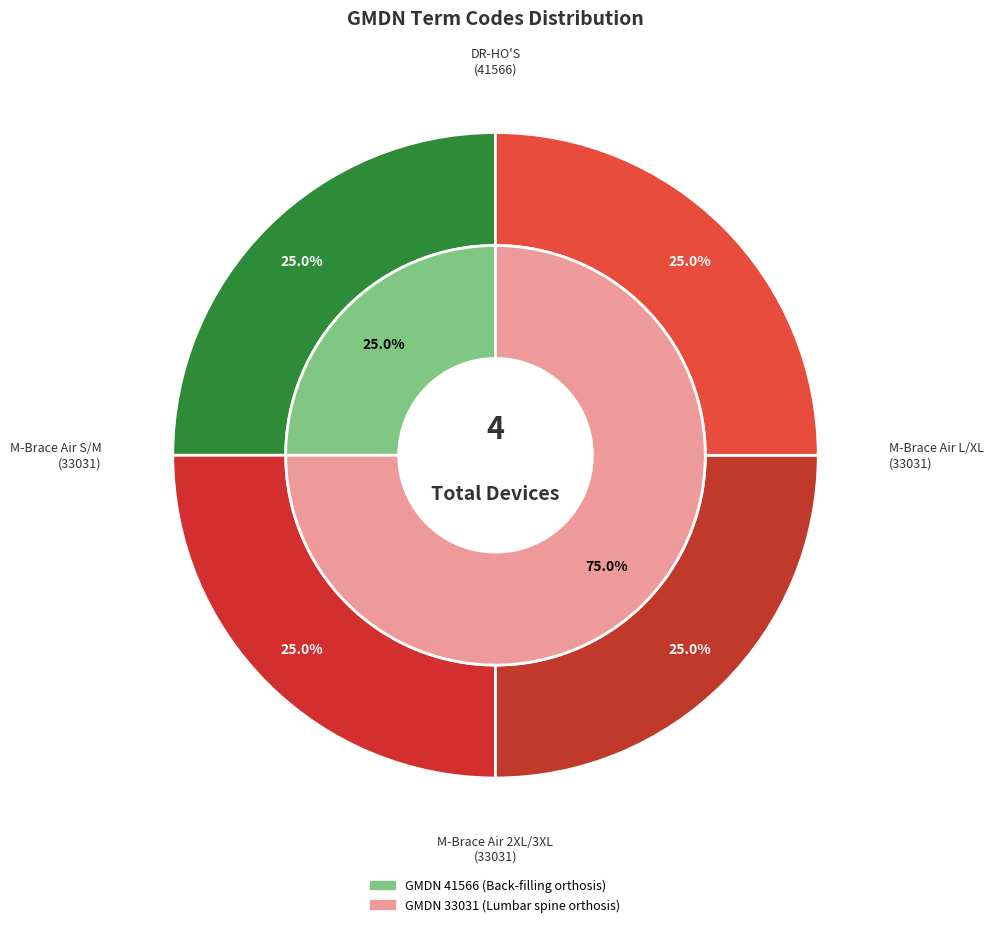

Rank the categories by value from highest to lowest.

Back-filling orthosis (41566), Lumbar spine orthosis (33031) L/XL, Lumbar spine orthosis (33031) 2XL/3XL, Lumbar spine orthosis (33031) S/M